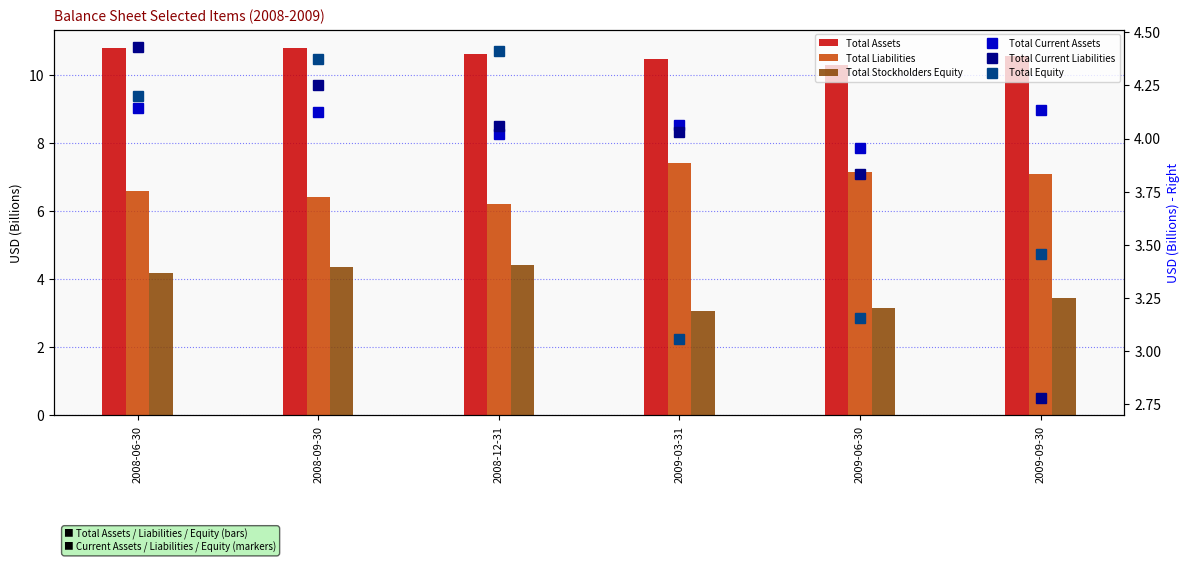

Is it true that Total Assets equals 10.8 at 2008-09-30?

True